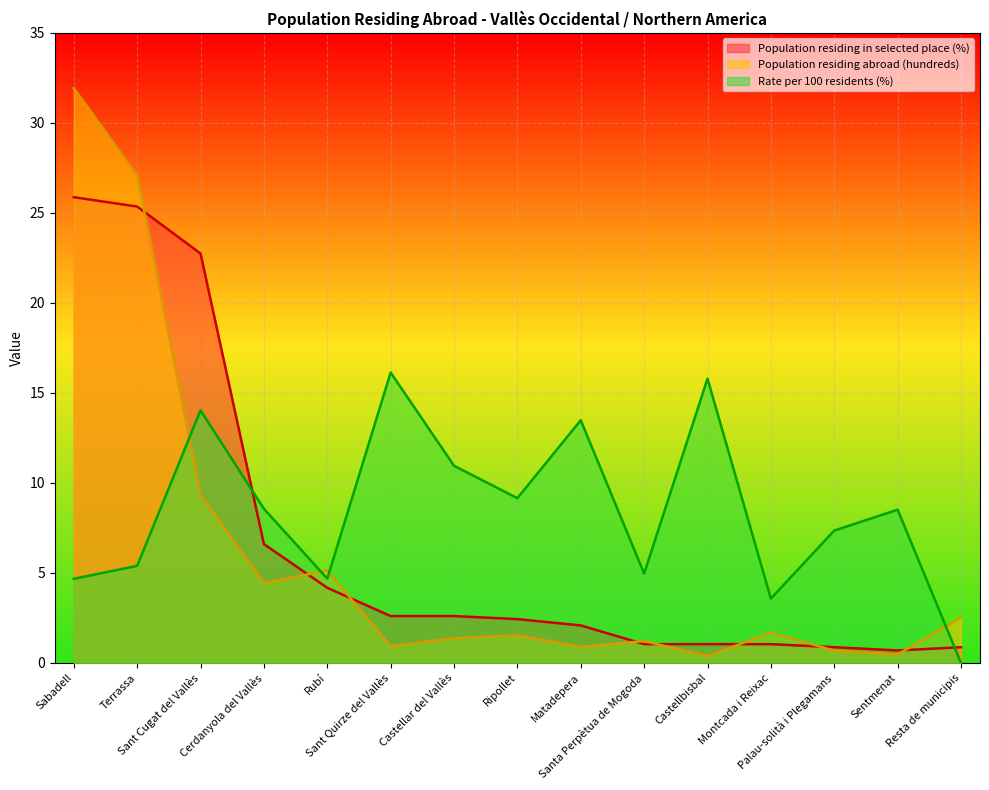

What is the difference between the maximum and second lowest values in the Population residing abroad (hundreds) series?

31.5